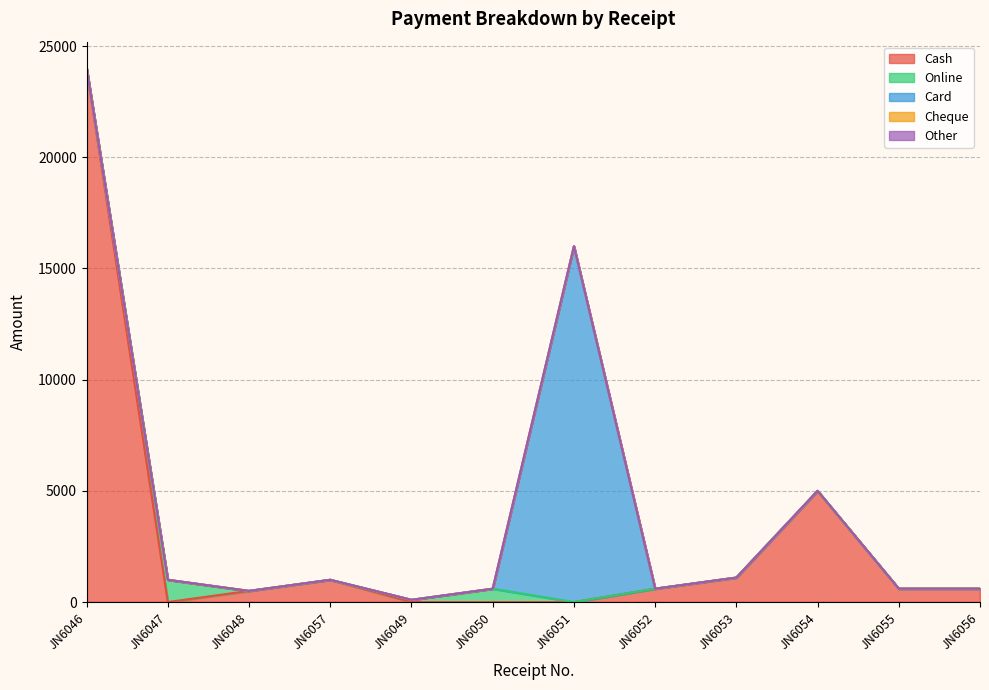

True or false: Cheque has more than 1 interior local peaks.

False